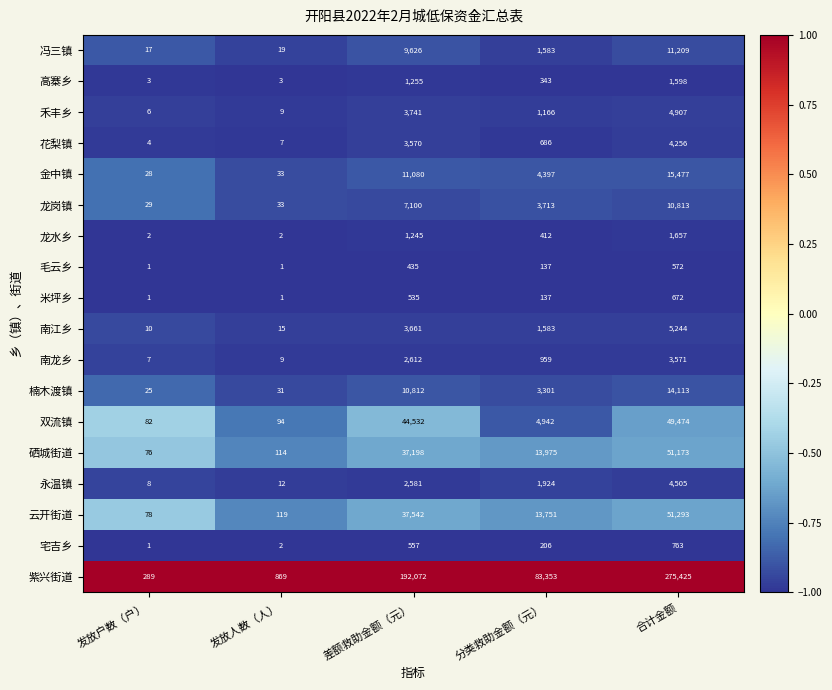

Where is 冯三镇 nearest to the value 5613?

差额救助金额（元）